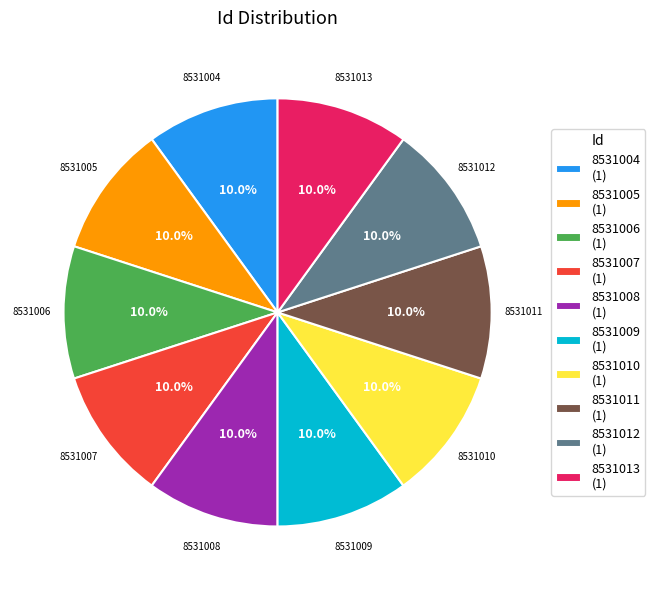

Does any single category account for the majority?

No